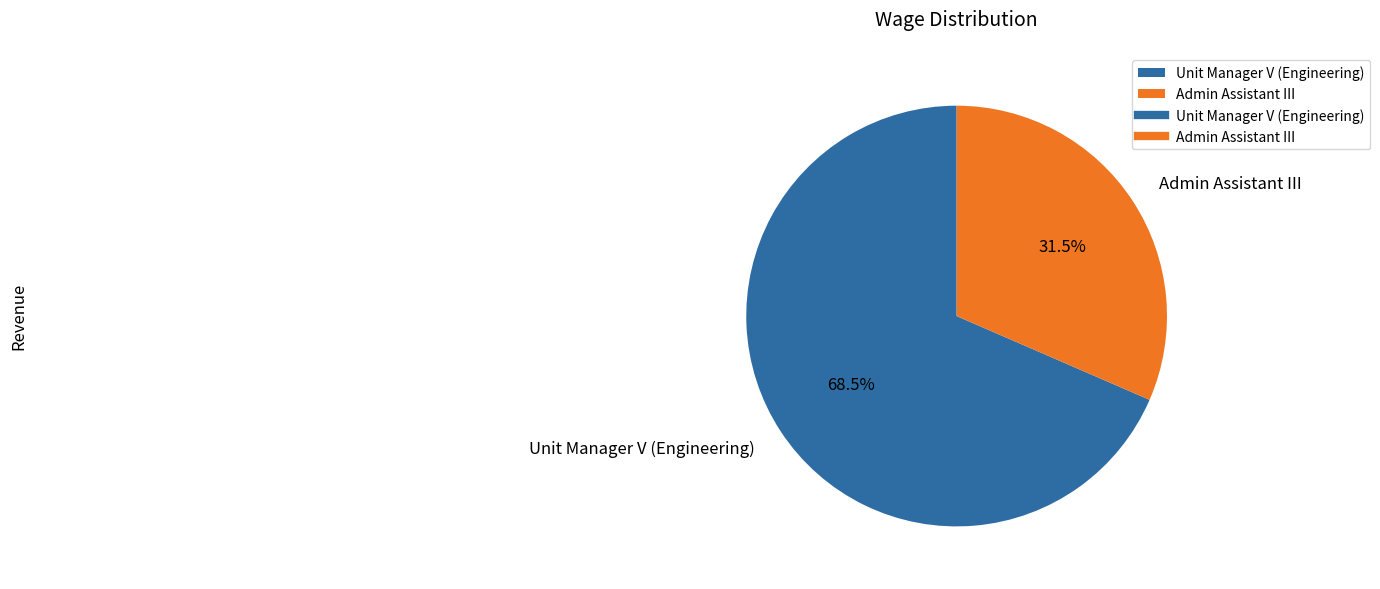

Is there a majority slice in this chart?

Yes